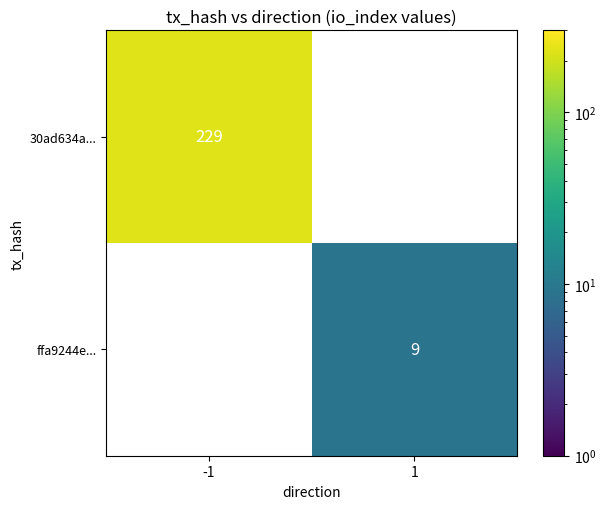

Reading left to right, what are all the values shown in this chart?

30ad634a...: -1=229	1=0
ffa9244e...: -1=0	1=9